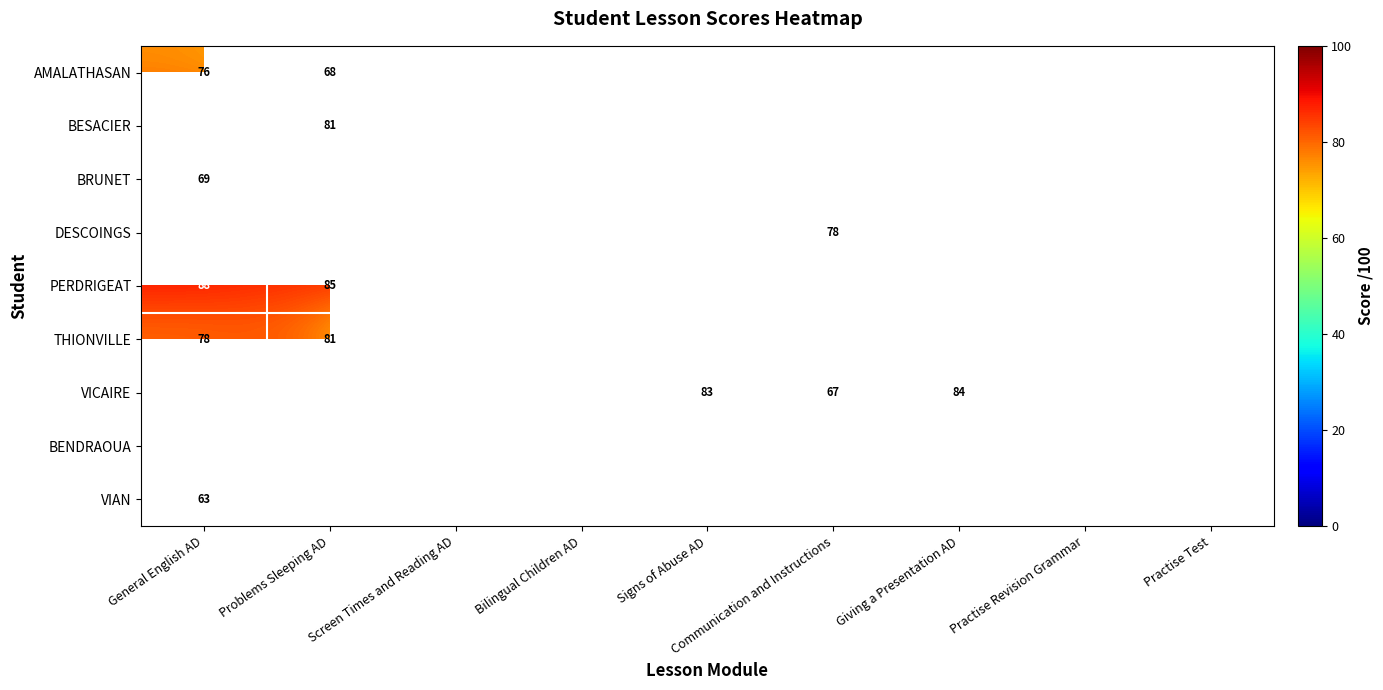

The value of BESACIER at General English AD is 126. True or false?

False